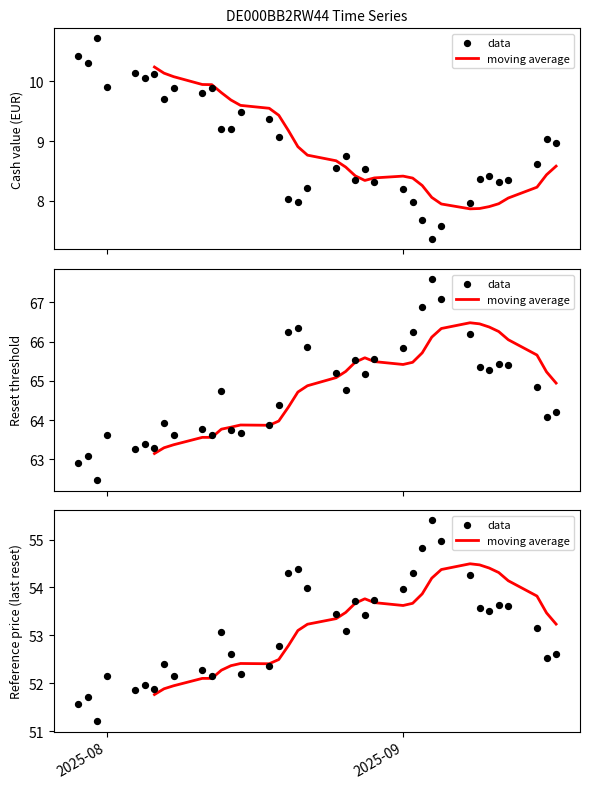

What are all the series names shown in the legend?

moving average, data